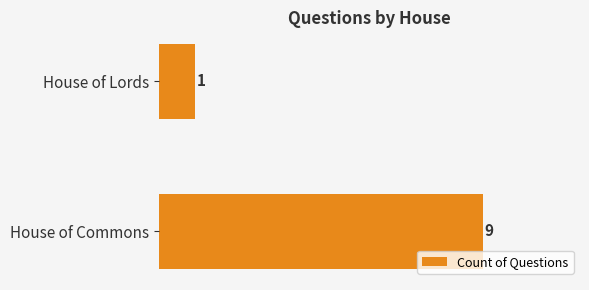

True or false: the data shows 13 at House of Commons.

False